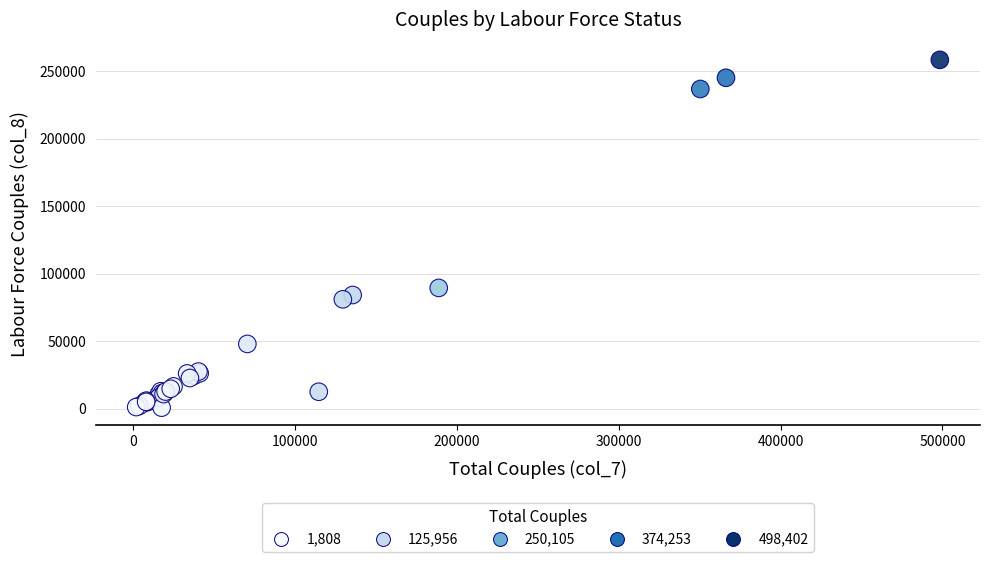

What Y value in the scatter plot is closest to 129487?

89390